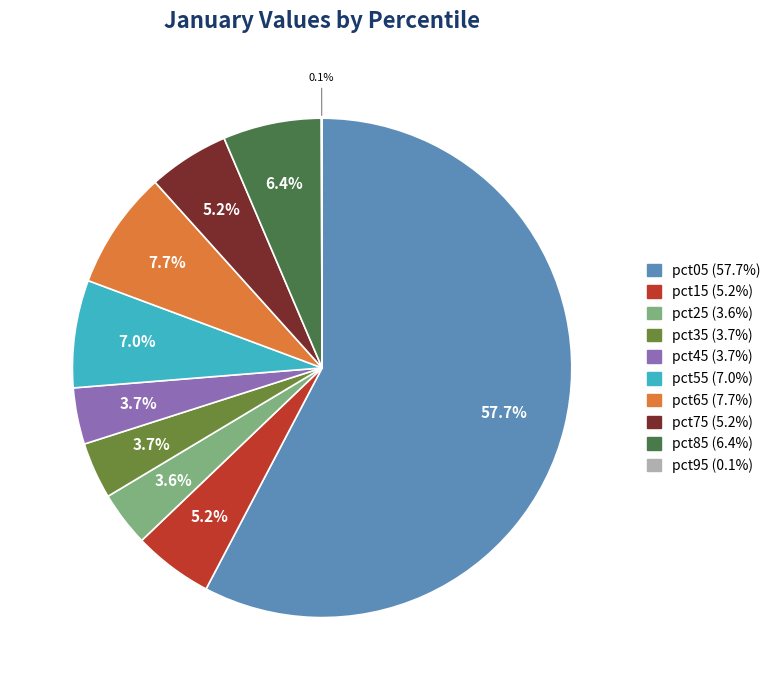

Is it true that pct65 is 1% of the pie?

False